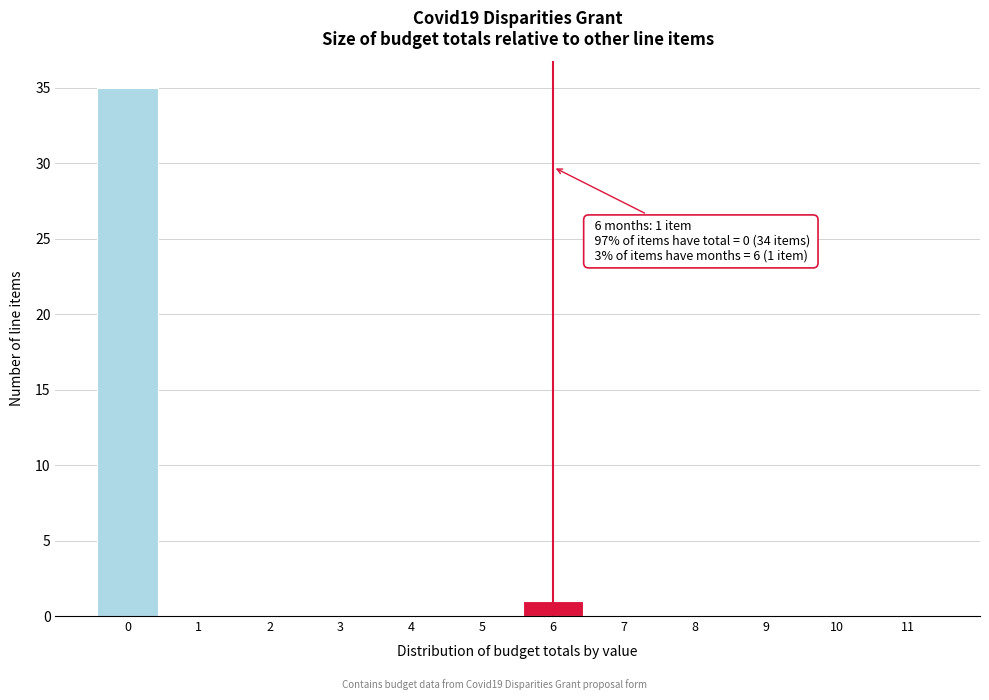

Reading left to right, what are all the values shown in this chart?

0=35	1=0	2=0	3=0	4=0	5=0	6=1	7=0	8=0	9=0	10=0	11=0